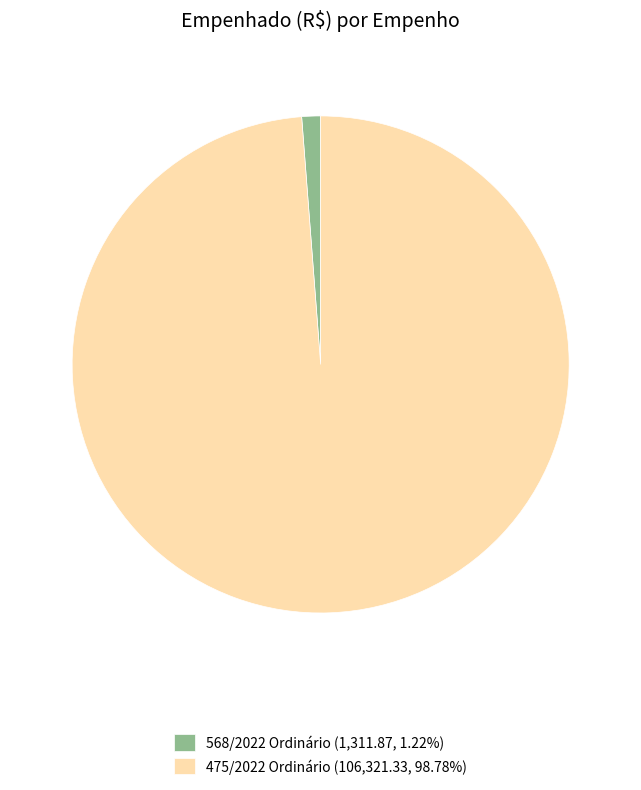

Is 568/2022 Ordinário (1,311.87, 1.22%) the majority of the pie?

No